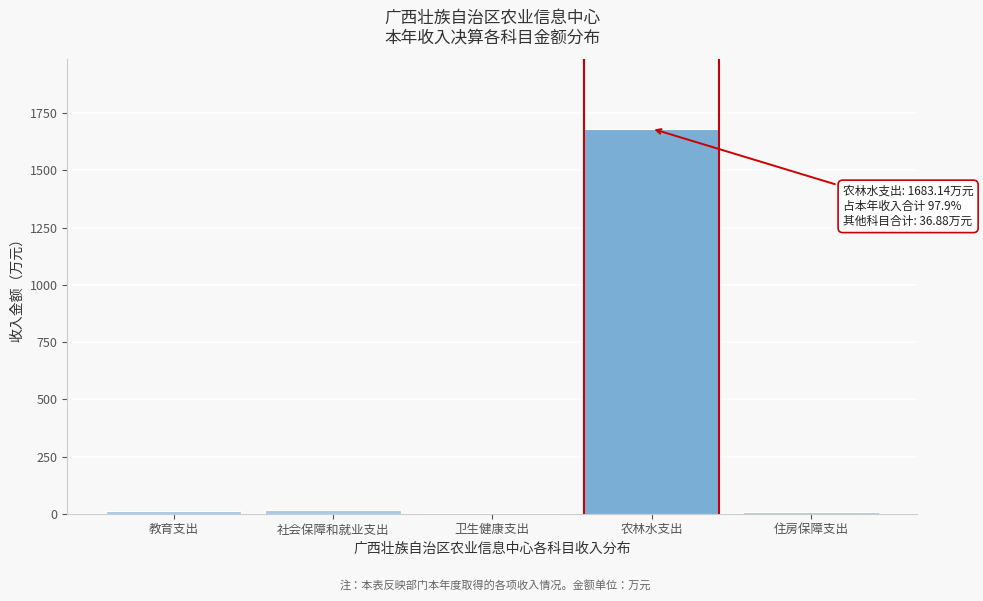

What is the sum of all values?

1720.0